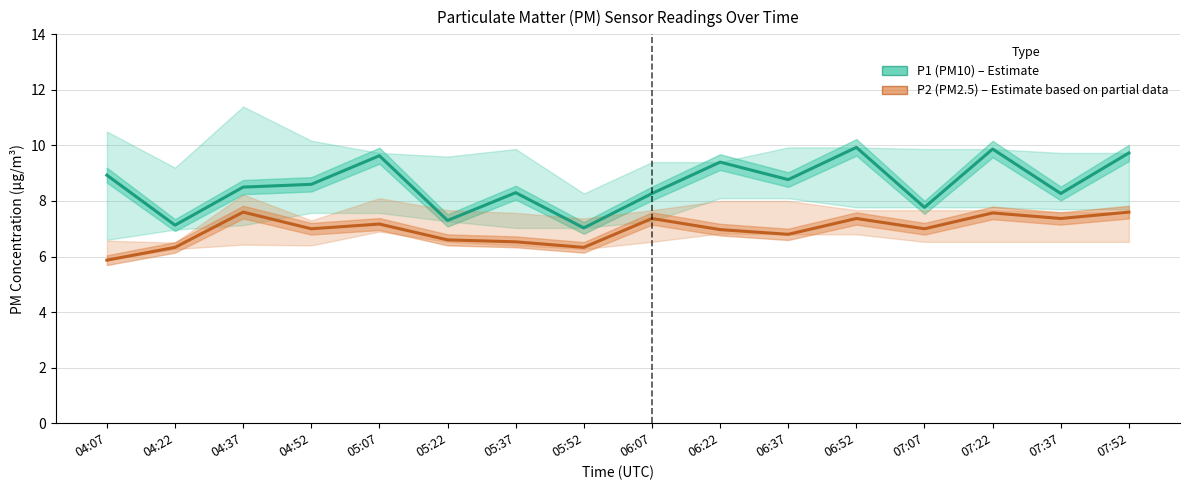

Is the value of P1 (PM10) at 04:07 greater than the value of P2 (PM2.5) at 06:22?

Yes